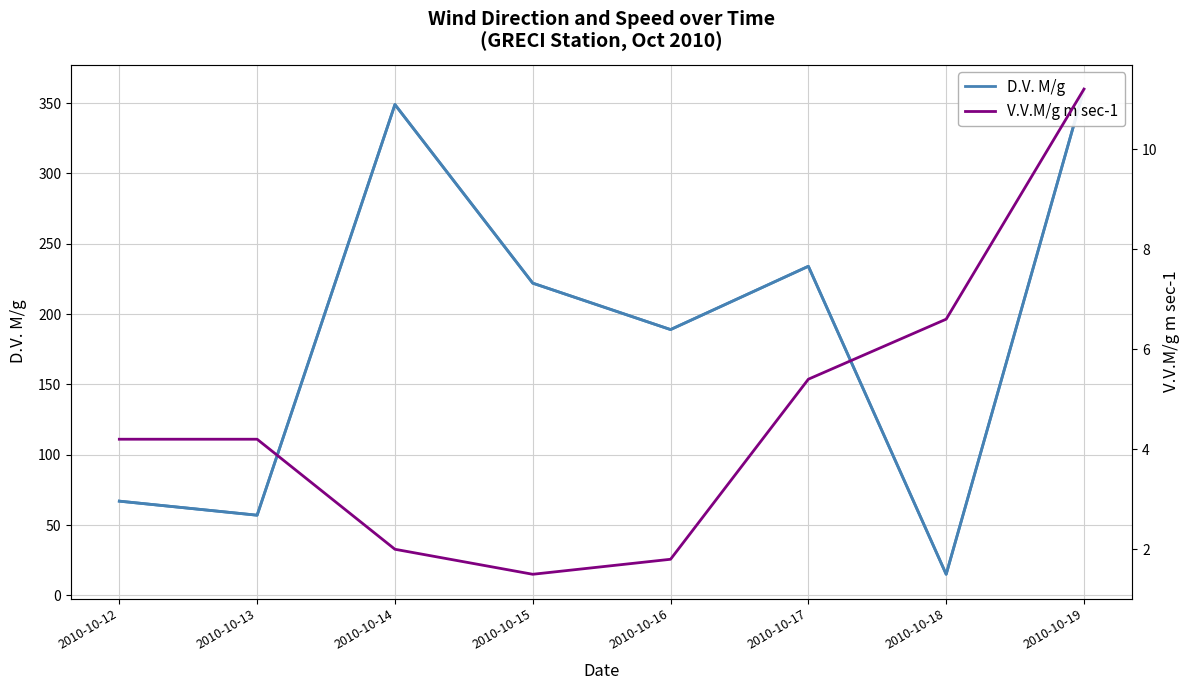

How many data points in V.V.M/g m sec-1 are less than 4?

3